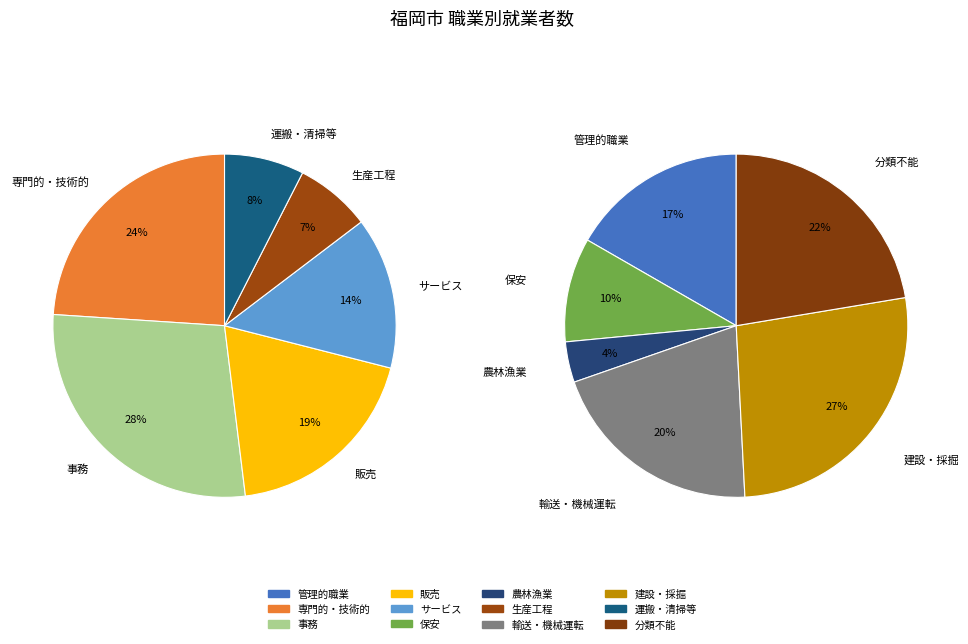

Is K_運搬・清掃・包装等従事者 the majority of the pie?

No